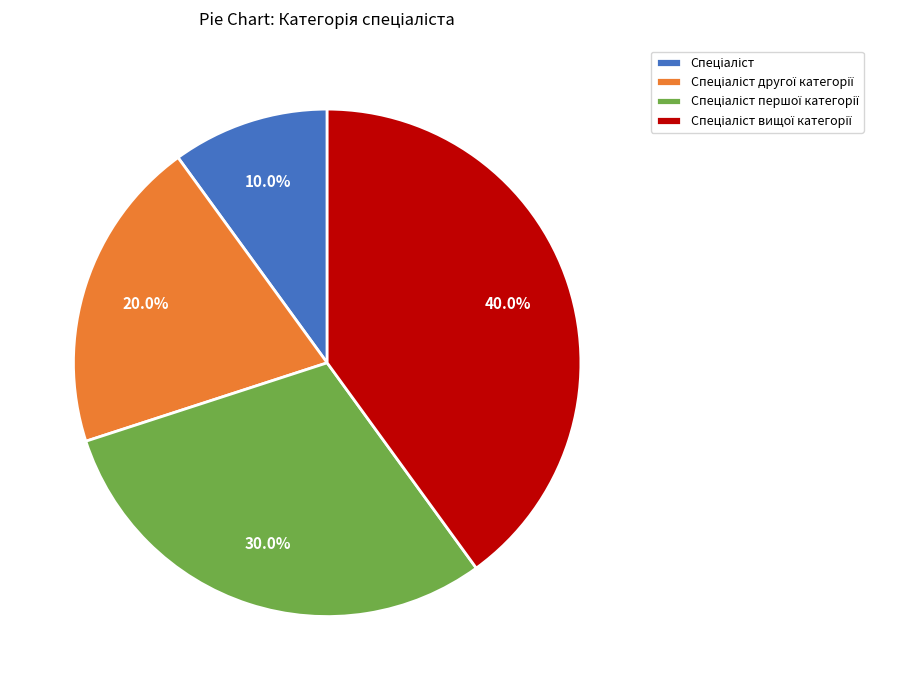

How many segments does this pie chart have?

4